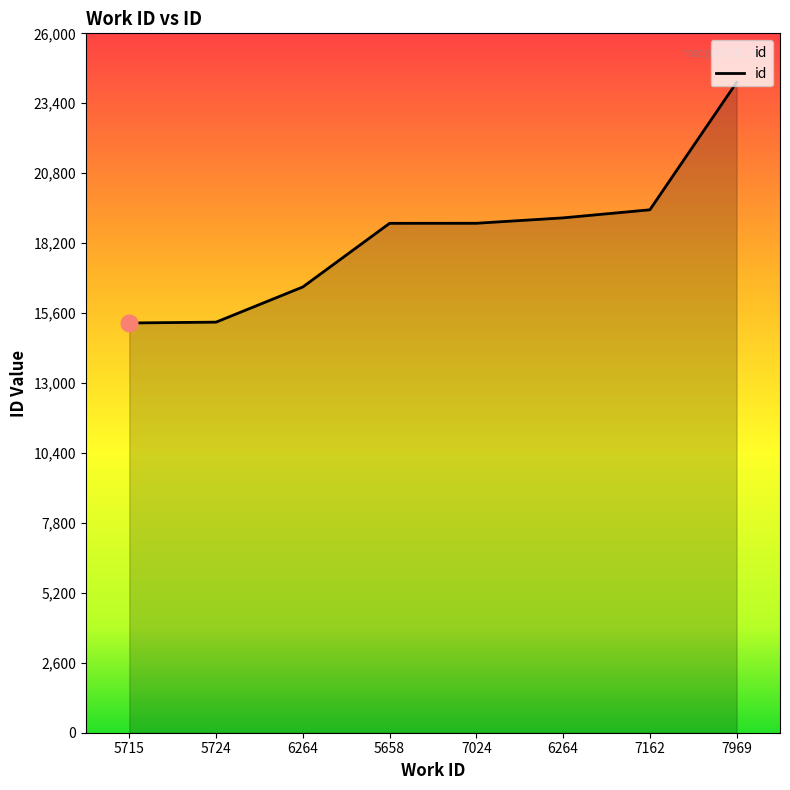

What is the sum of the values at 6264 and 7969?

40747